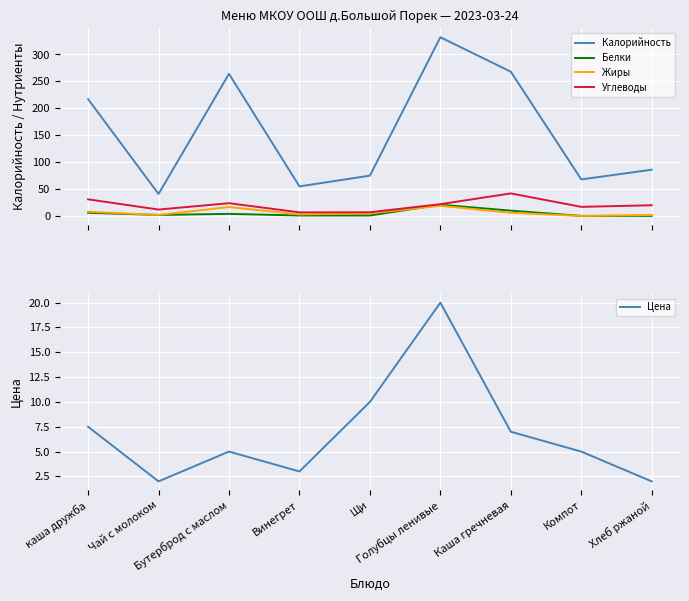

What position from the right is Хлеб ржаной?

1